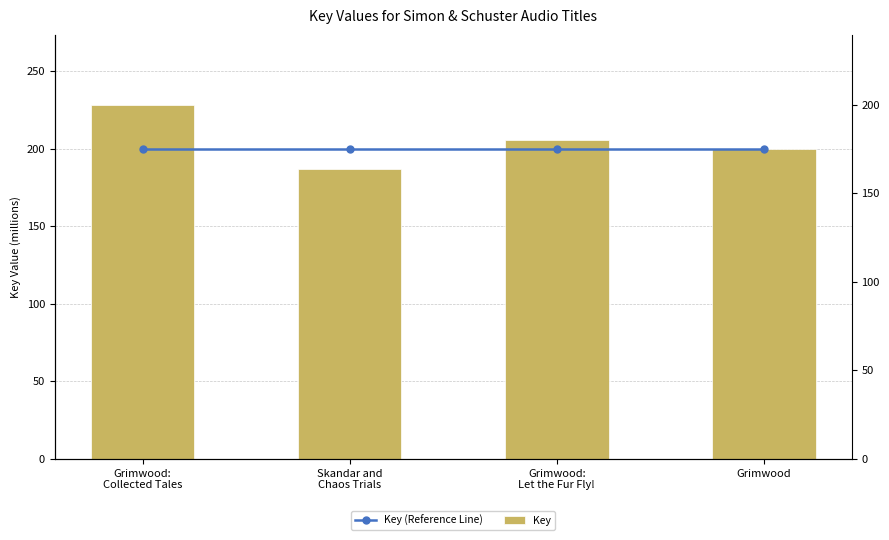

How many groups of bars are there?

4